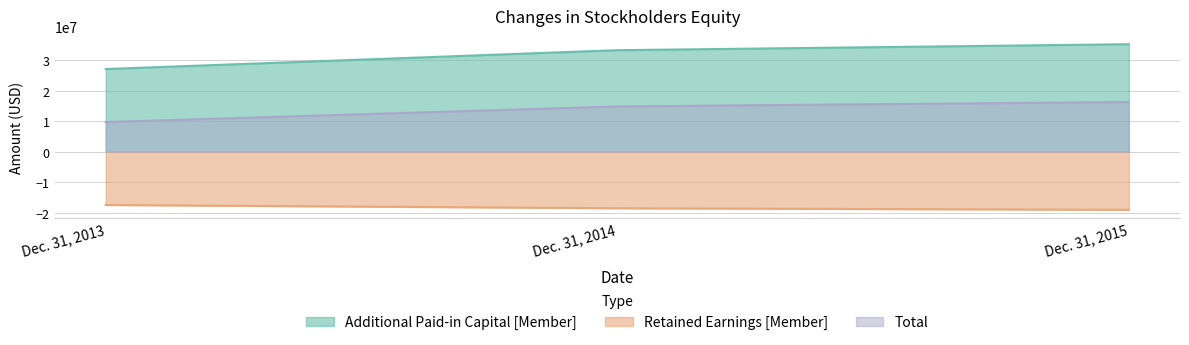

What is the value of the Total point at the 1st from the left?

9703663